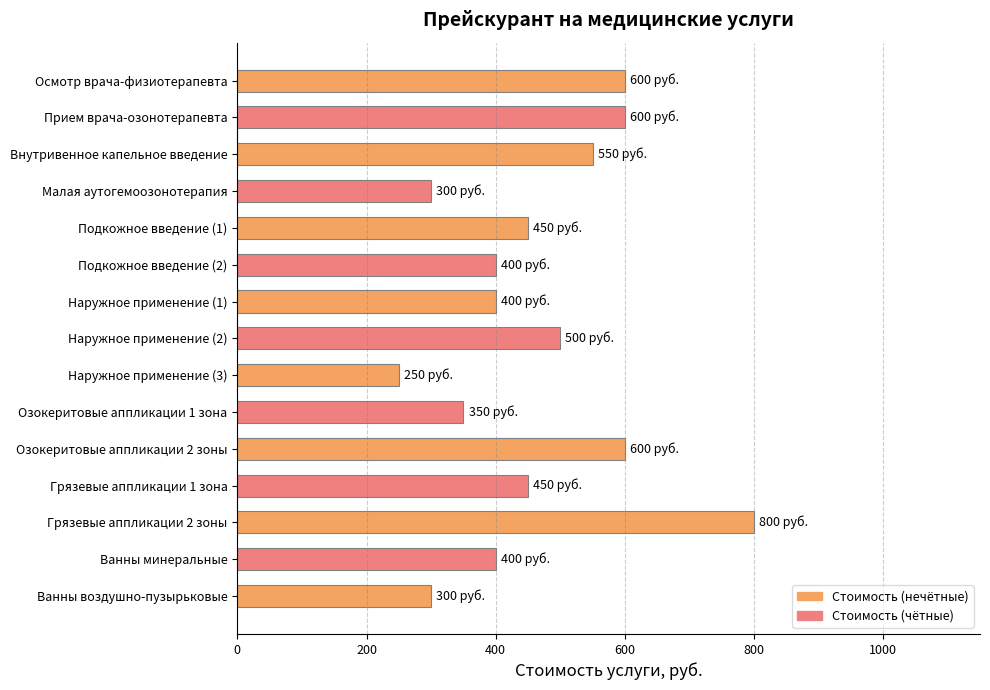

Is it true that the value at Прием врача-озонотерапевта is 600?

True